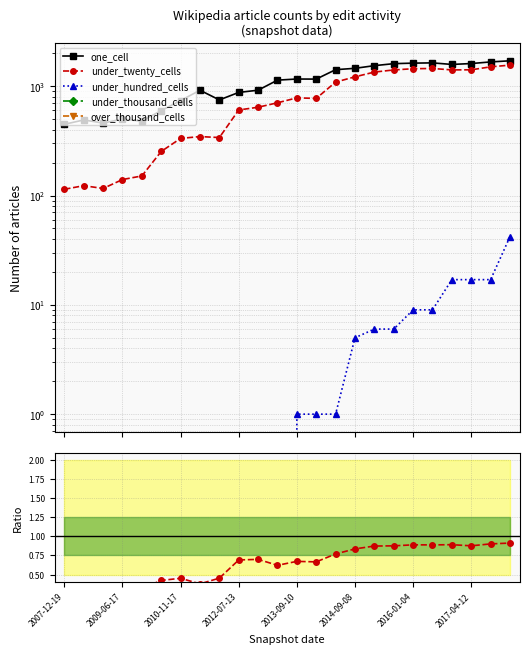

Reading right to left, extract all data points from this chart.

one_cell: 1707.0	1667.0	1611.0	1581.0	1634.0	1625.0	1607.0	1541.0	1457.0	1416.0	1161.0	1163.0	1136.0	919.0	877.0	749.0	918.0	739.0	599.0	479.0	500.0	460.0	491.0	448.0
under_twenty_cells: 1558.0	1503.0	1412.0	1409.0	1452.0	1445.0	1408.0	1346.0	1218.0	1090.0	773.0	782.0	705.0	642.0	606.0	339.0	346.0	333.0	253.0	151.0	140.0	116.0	123.0	114.0
under_hundred_cells: 42.0	17.0	17.0	17.0	9.0	9.0	6.0	6.0	5.0	1.0	1.0	1.0	0.0	0.0	0.0	0.0	0.0	0.0	0.0	0.0	0.0	0.0	0.0	0.0
under_thousand_cells: 0.0	0.0	0.0	0.0	0.0	0.0	0.0	0.0	0.0	0.0	0.0	0.0	0.0	0.0	0.0	0.0	0.0	0.0	0.0	0.0	0.0	0.0	0.0	0.0
over_thousand_cells: 0.0	0.0	0.0	0.0	0.0	0.0	0.0	0.0	0.0	0.0	0.0	0.0	0.0	0.0	0.0	0.0	0.0	0.0	0.0	0.0	0.0	0.0	0.0	0.0
under_twenty / one_cell: 0.9	0.9	0.9	0.9	0.9	0.9	0.9	0.9	0.8	0.8	0.7	0.7	0.6	0.7	0.7	0.5	0.4	0.5	0.4	0.3	0.3	0.3	0.3	0.3